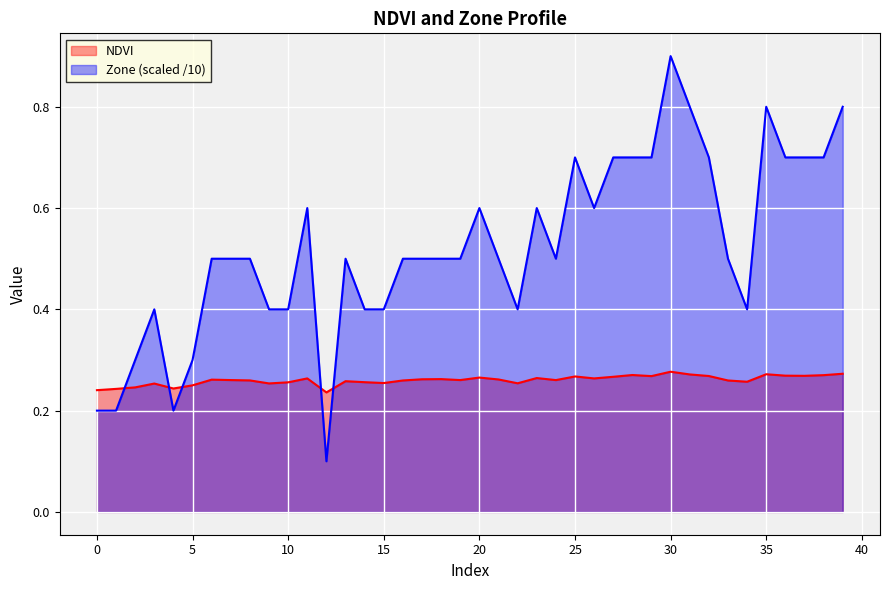

Between which two adjacent categories do NDVI and Zone first intersect?

1 and 2